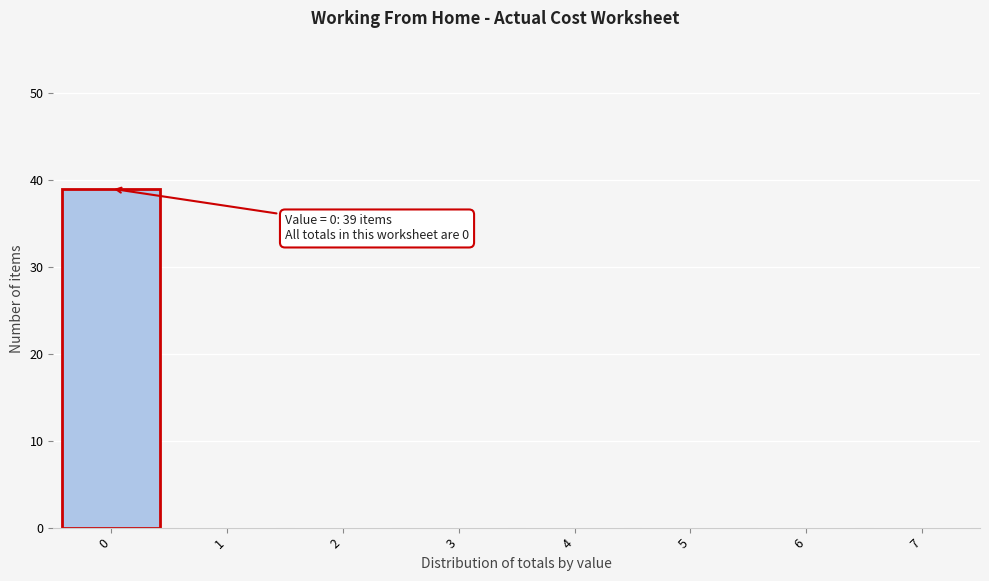

Which range on the x-axis has the tallest bar?

-0.5 to 0.5